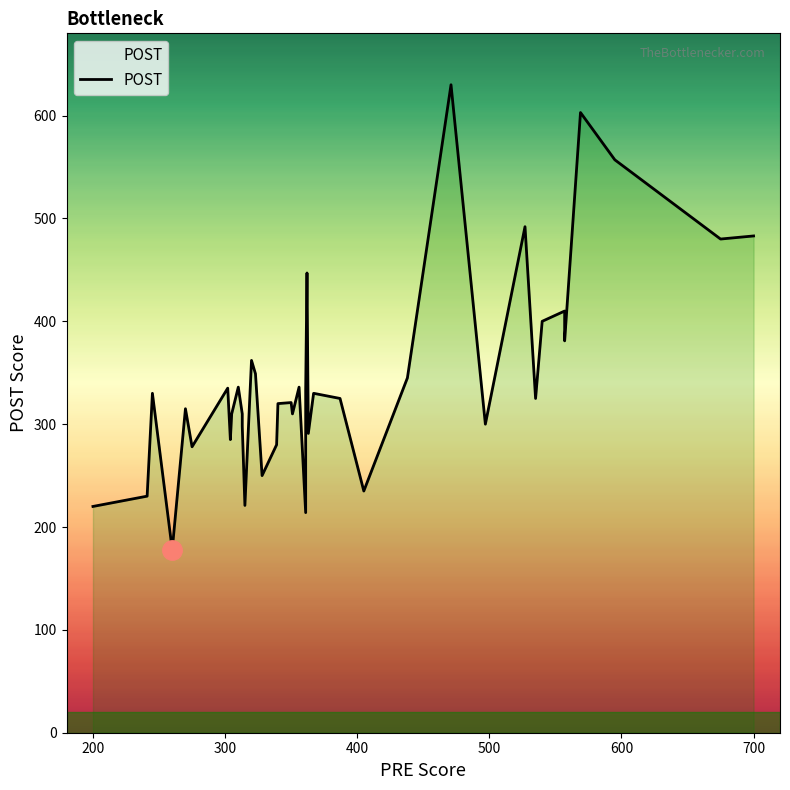

True or false: PRE has more than 1 interior local peaks.

True